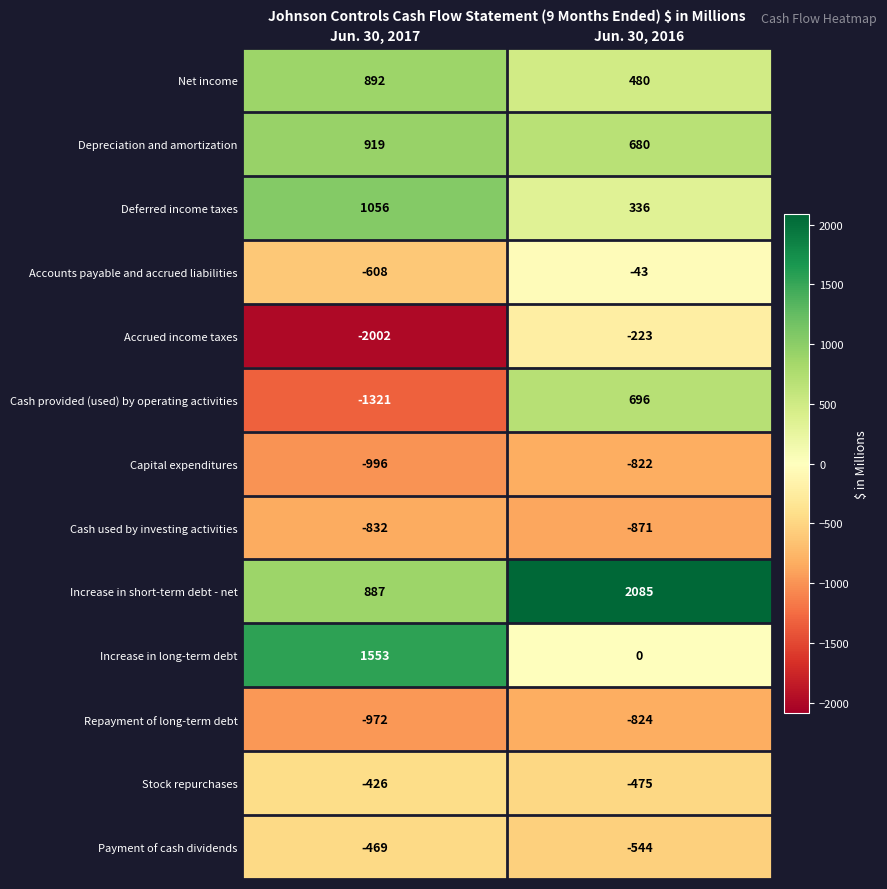

What is the sum of all Depreciation and amortization values?

1599